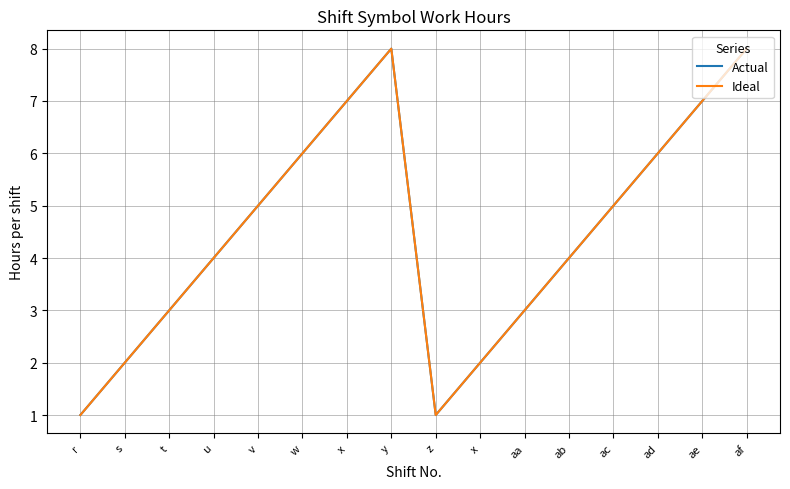

Rank the series at z from highest to lowest value.

Actual, Ideal